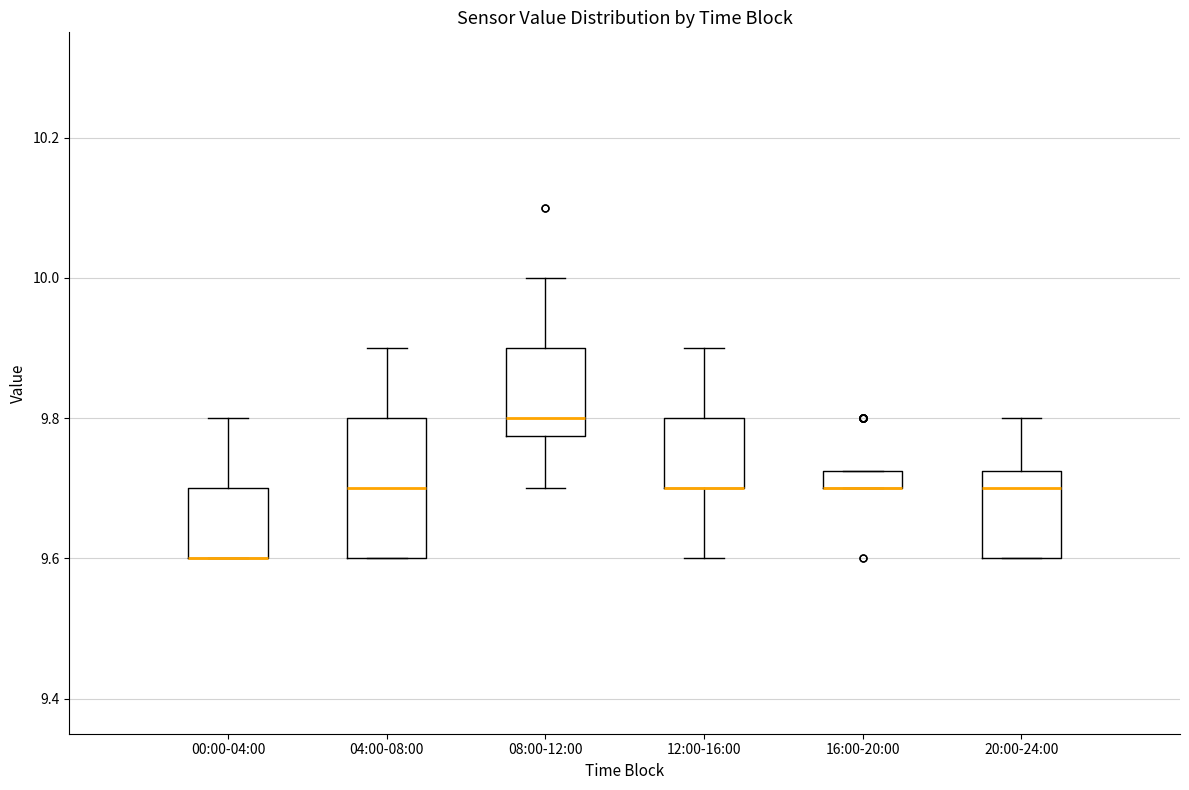

Where is the upper edge of the box for 08:00-12:00 on the y-axis? The values are not printed on the chart, so give them approximately, as read against the axis.

9.90